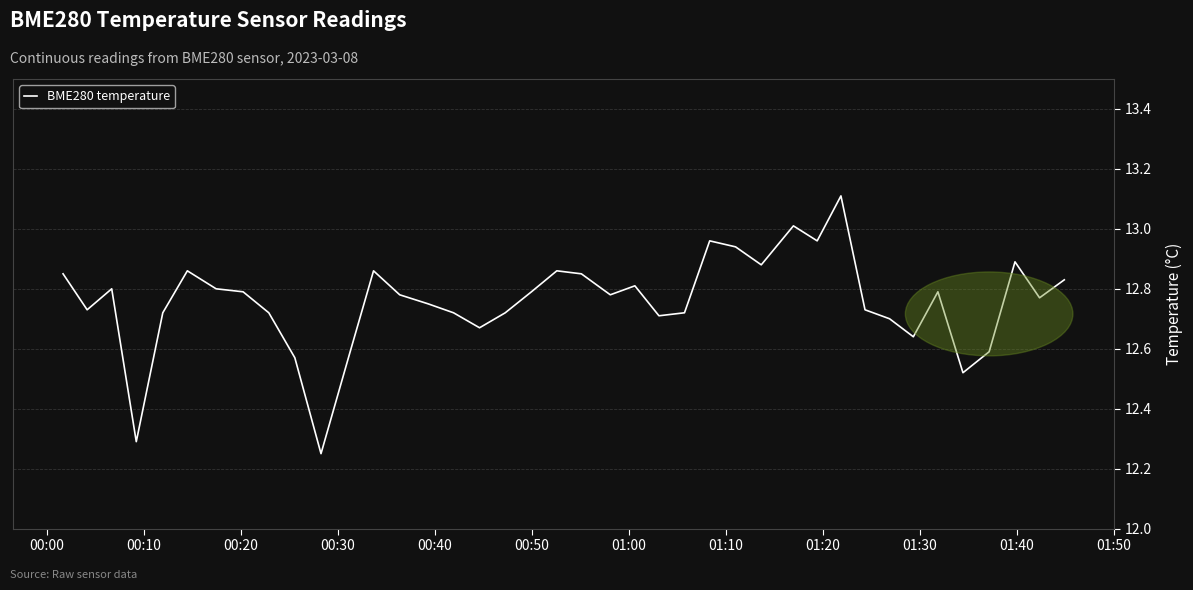

What is the maximum value shown in the chart?

13.1